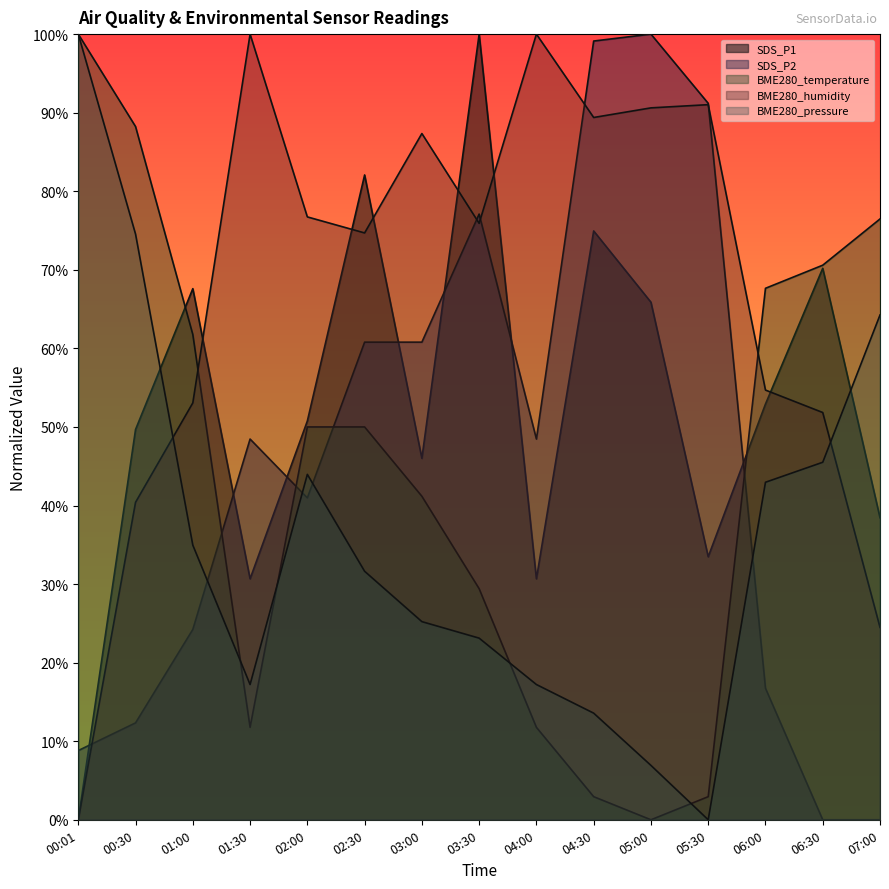

What is the highest value of the BME280_temperature series?

100.0